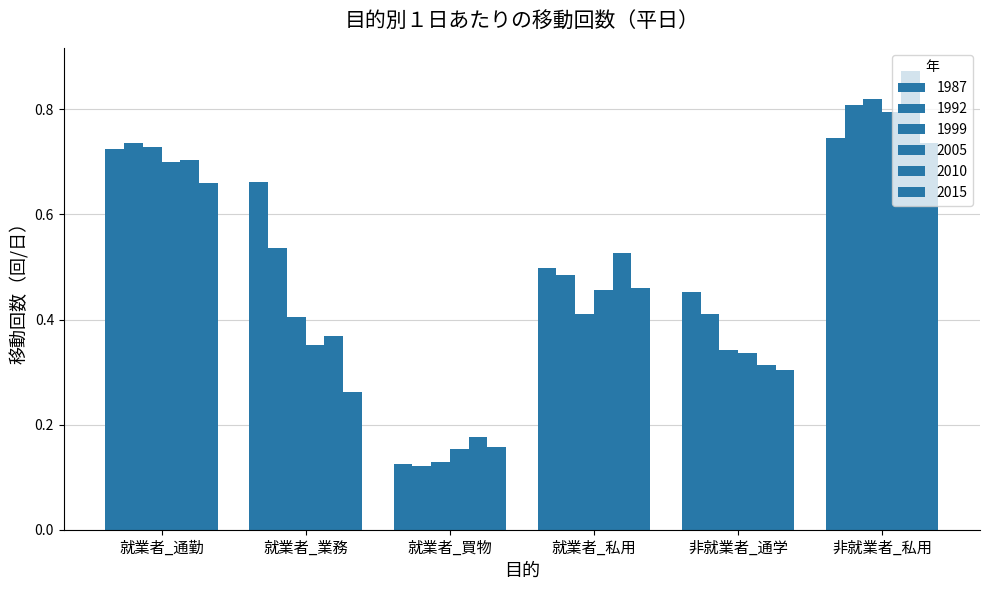

What is the sum of the 2005 values at 就業者_通勤 and 非就業者_通学?

1.0